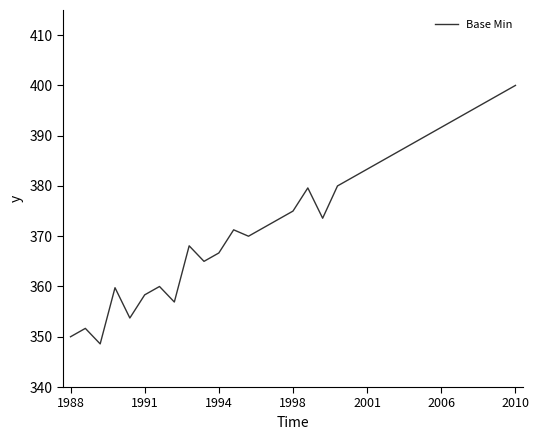

True or false: the data has more than 1 interior local peaks.

True